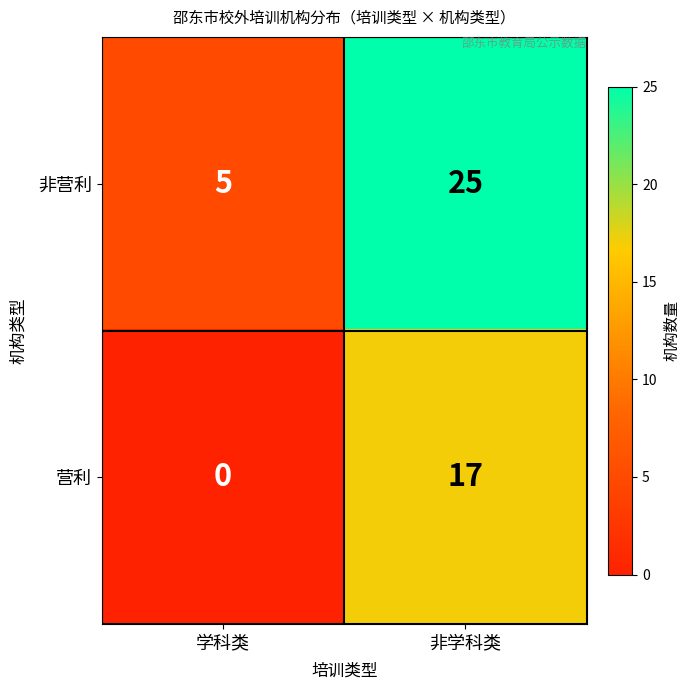

At 学科类, list the series in order from largest to smallest.

非营利, 营利